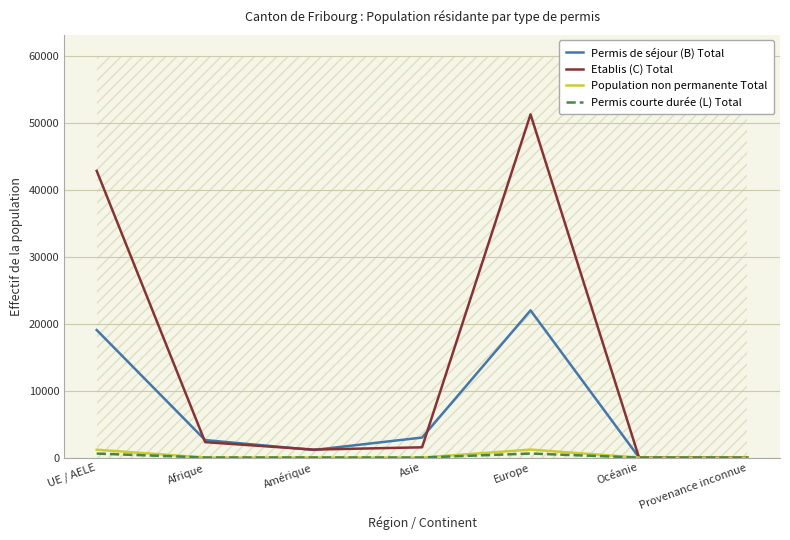

What is the difference between the highest and lowest values at UE / AELE?

42219